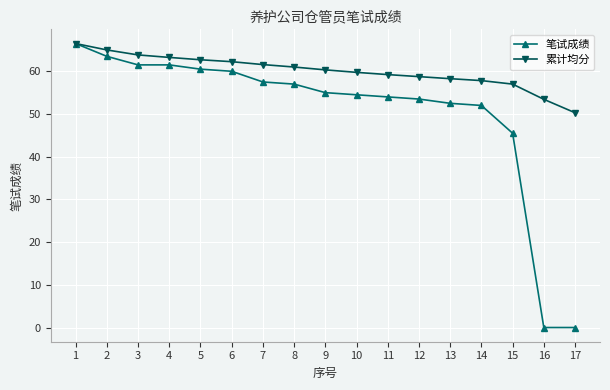

The 累计均分 series shows 63.8 at 3. True or false?

True